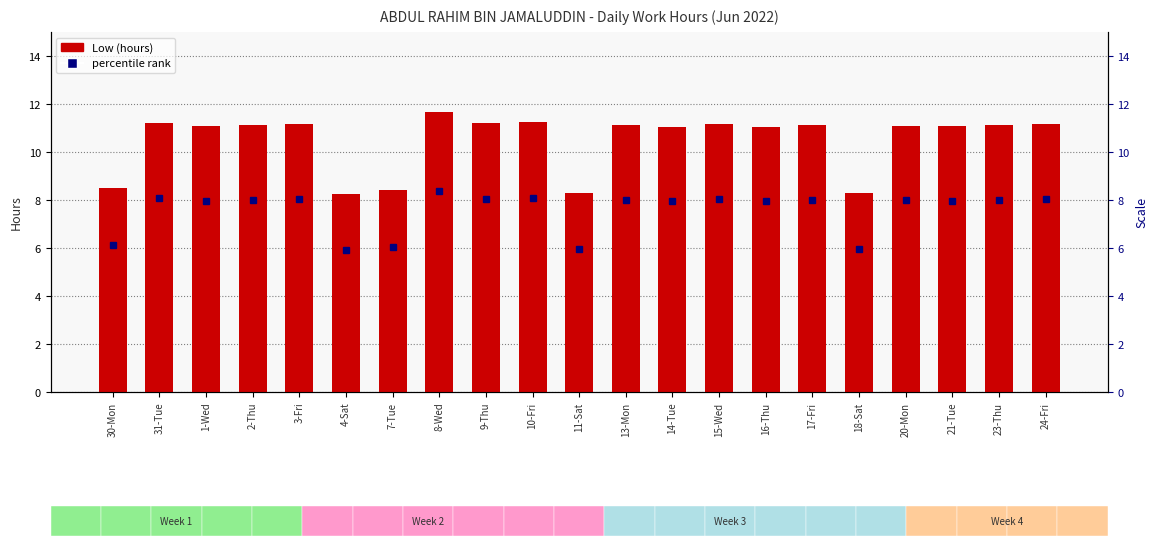

What position from the right is 2-Thu?

18